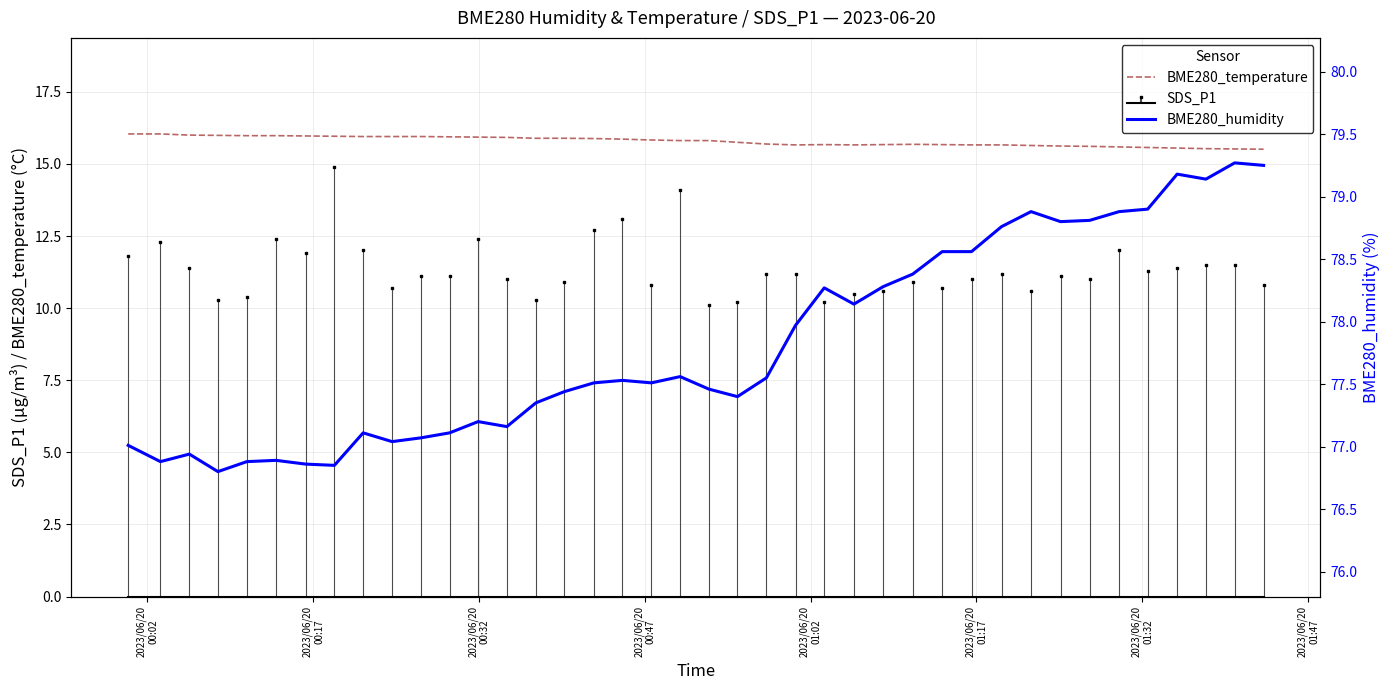

What is the lowest value of the BME280_temperature series?

15.5